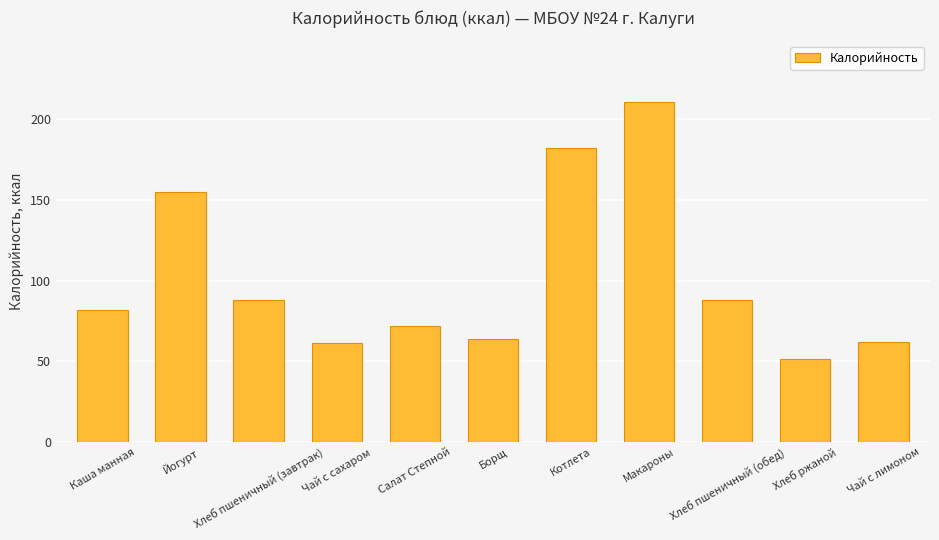

Which has a higher value, Салат Степной or Каша манная?

Каша манная